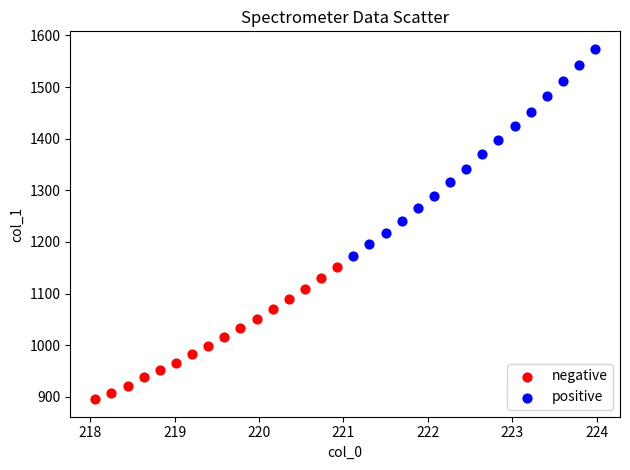

Which series contains the lowest Y value?

negative